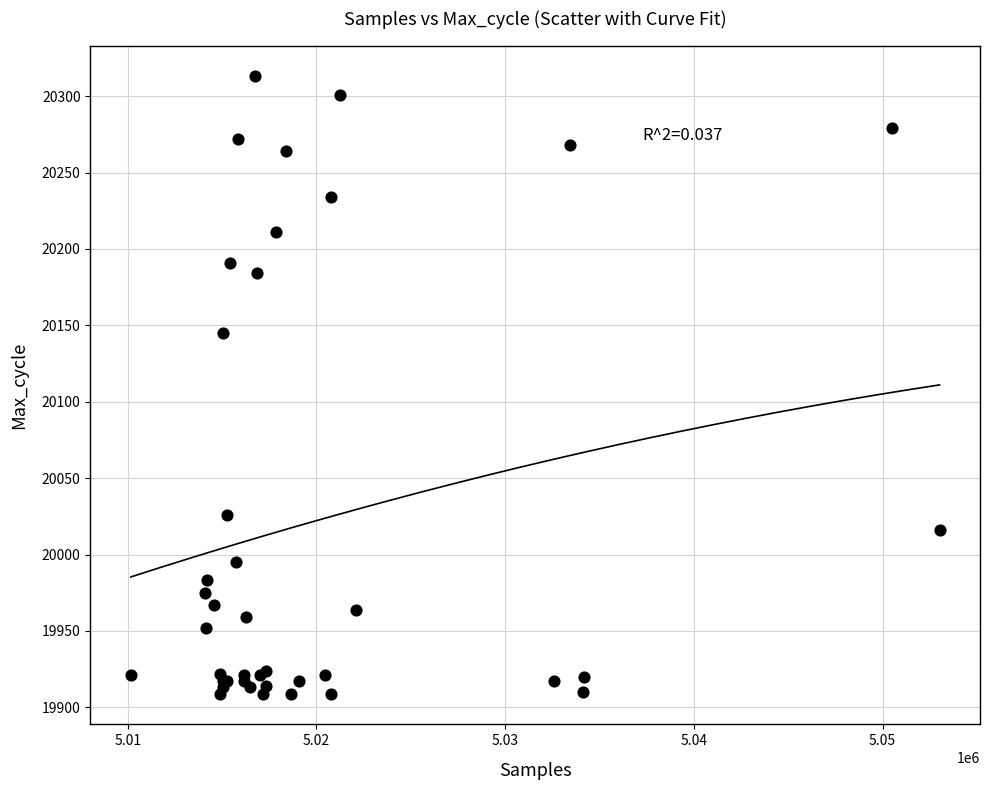

What Y value in the scatter plot is closest to 20111?

20145